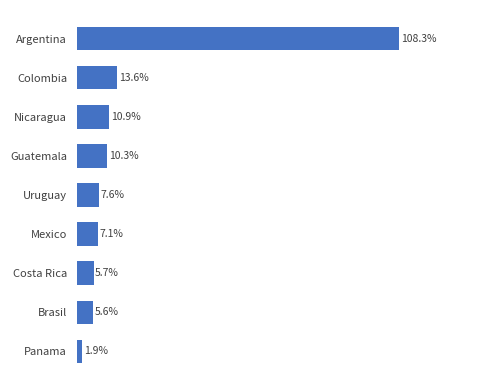

Does the chart contain any negative values?

No